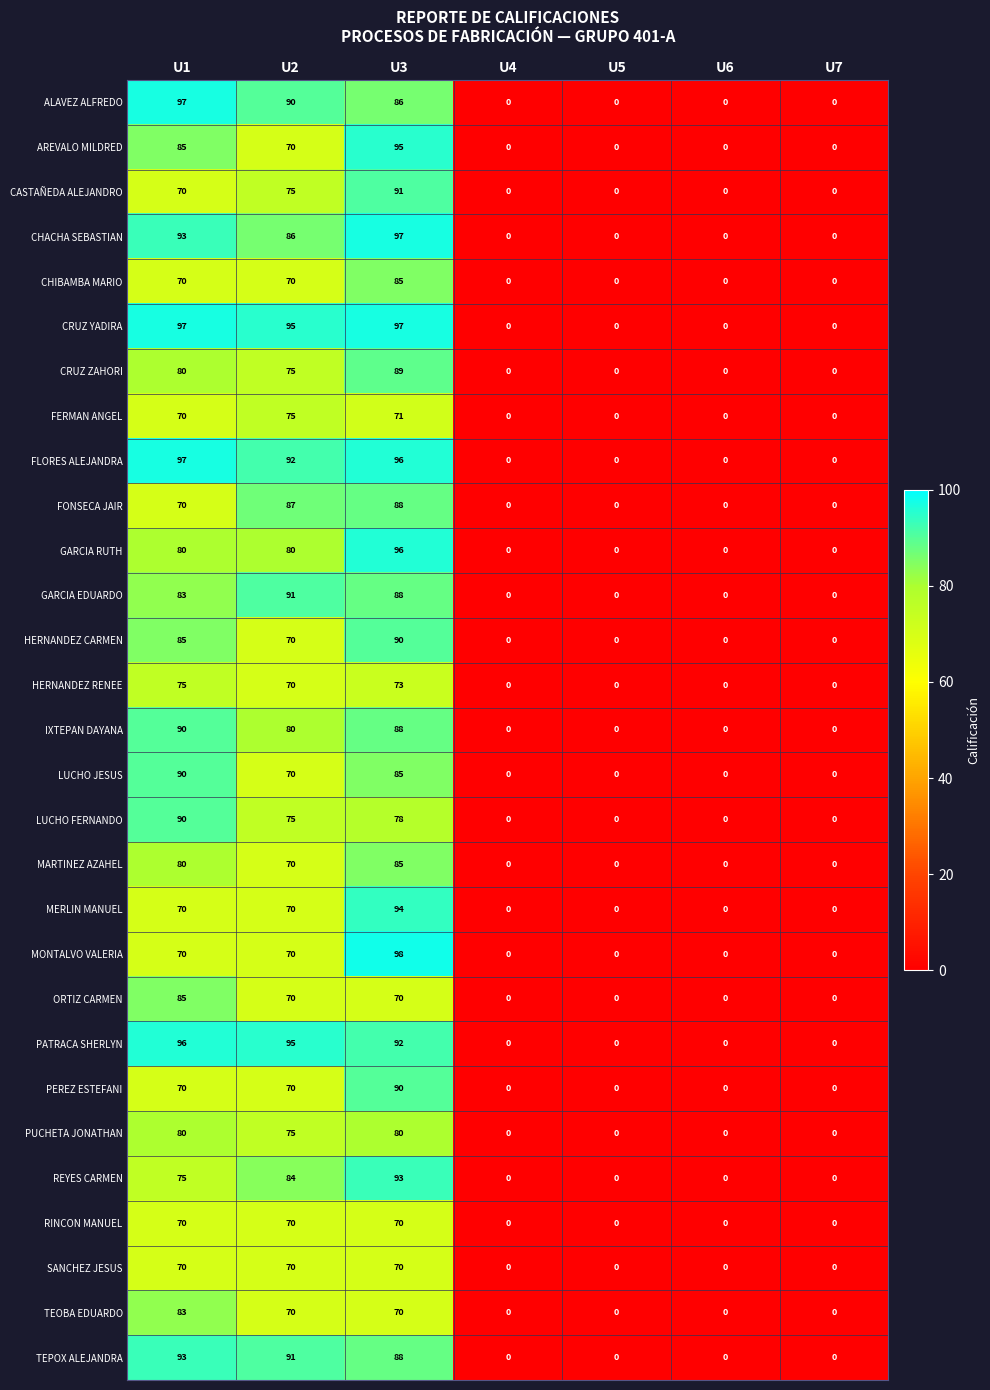

The value of FLORES ALEJANDRA at U3 is 158. True or false?

False